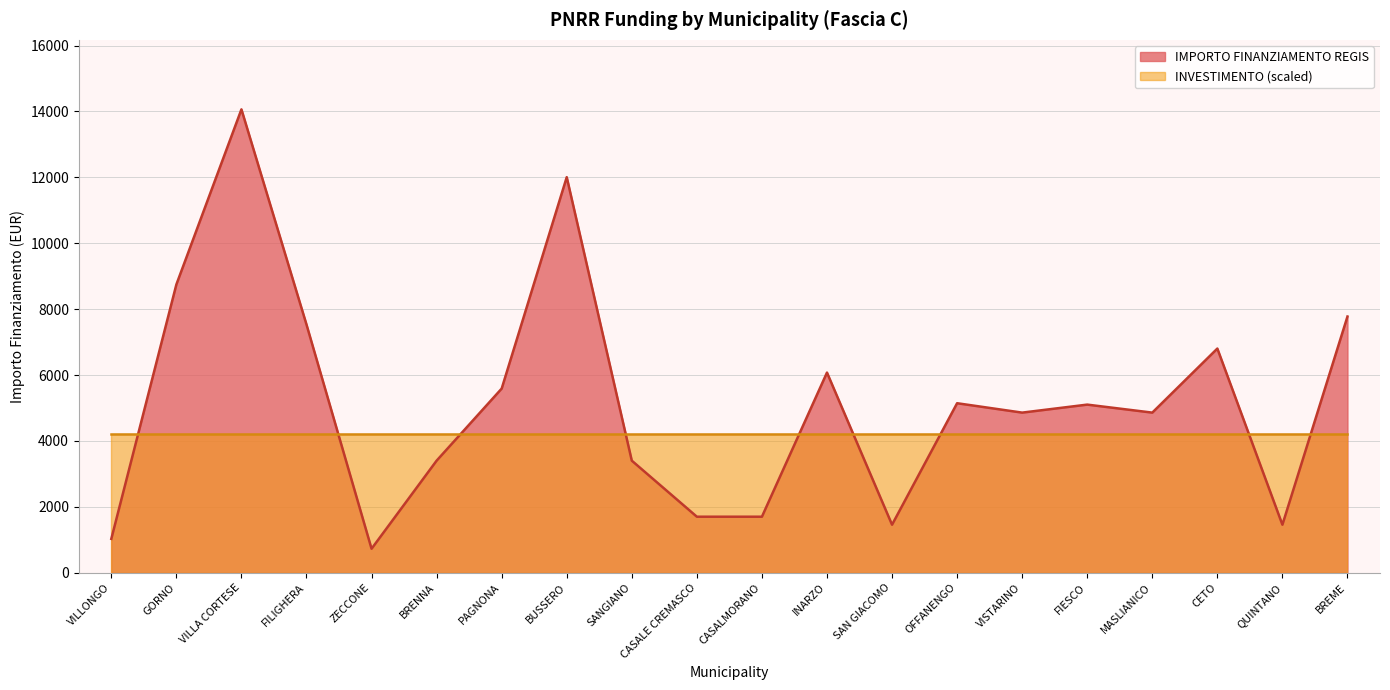

True or false: the data has more than 2 interior local peaks.

True